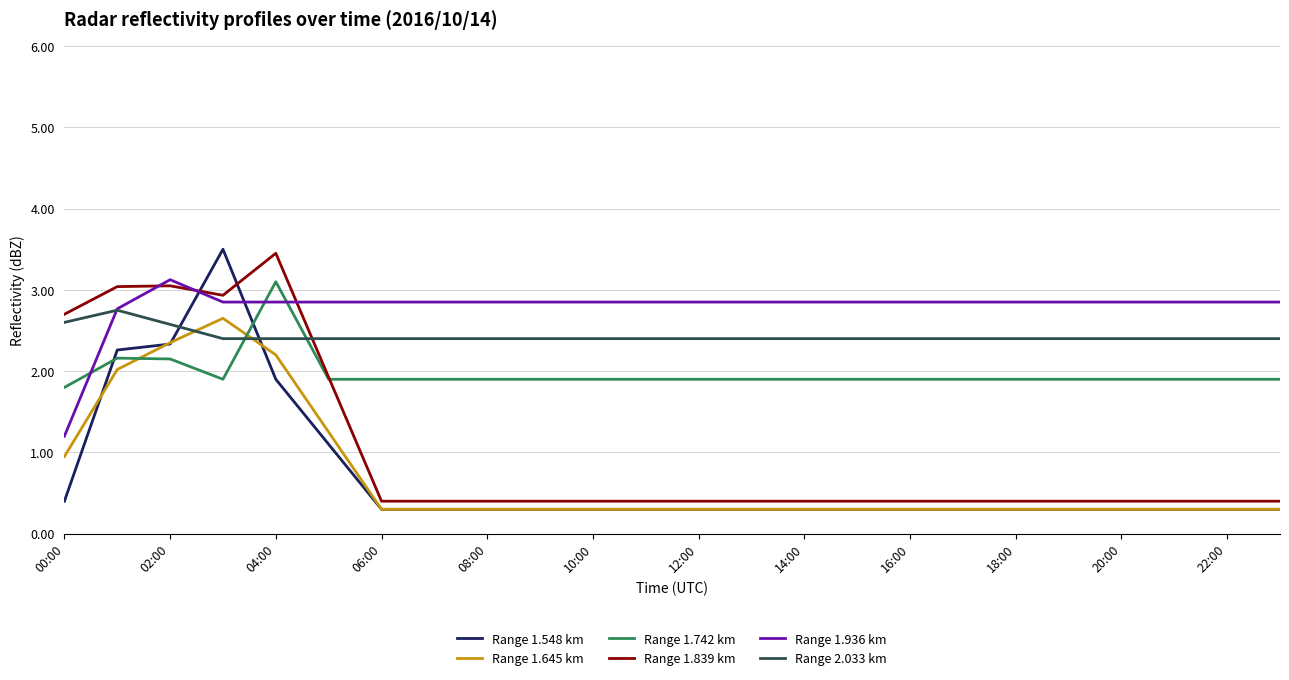

What is the highest value of the Range 1.936 km series?

3.1